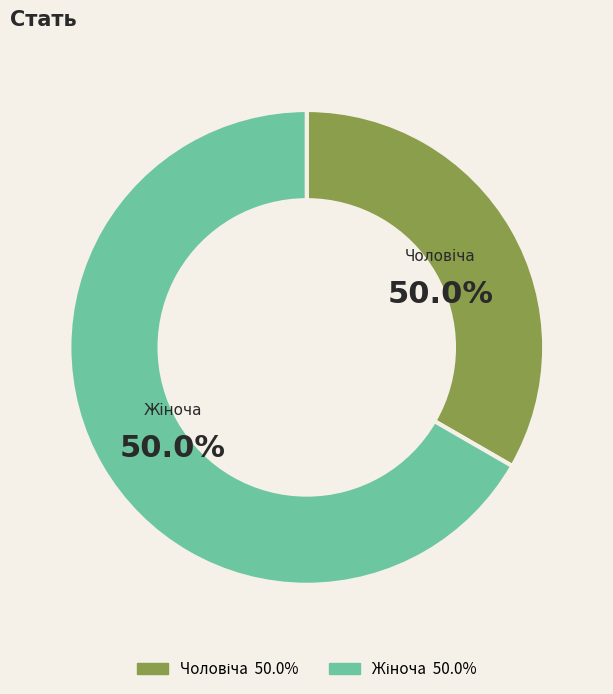

Is it true that Жіноча is 67% of the pie?

True